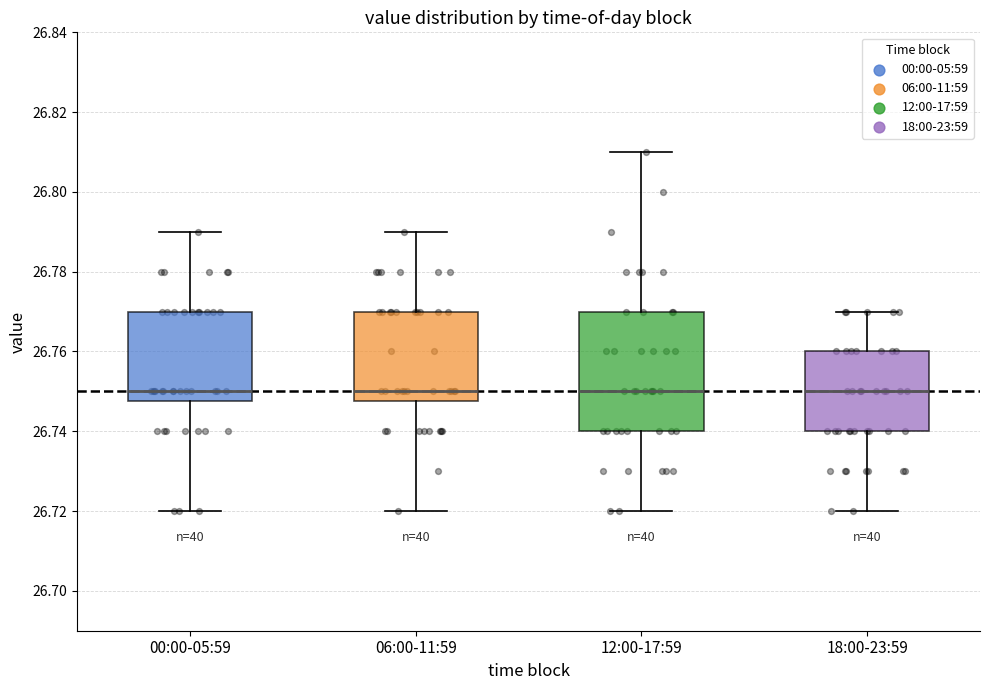

Reading left to right, read every box against the y-axis: the position of its median line, the range the box covers, and the ends of its whiskers. The values are not printed on the chart, so give them approximately, as read against the axis.

00:00-05:59: median 26.750, box 26.748 to 26.770, whiskers 26.720 to 26.790
06:00-11:59: median 26.750, box 26.748 to 26.770, whiskers 26.720 to 26.790
12:00-17:59: median 26.750, box 26.740 to 26.770, whiskers 26.720 to 26.810
18:00-23:59: median 26.750, box 26.740 to 26.760, whiskers 26.720 to 26.770